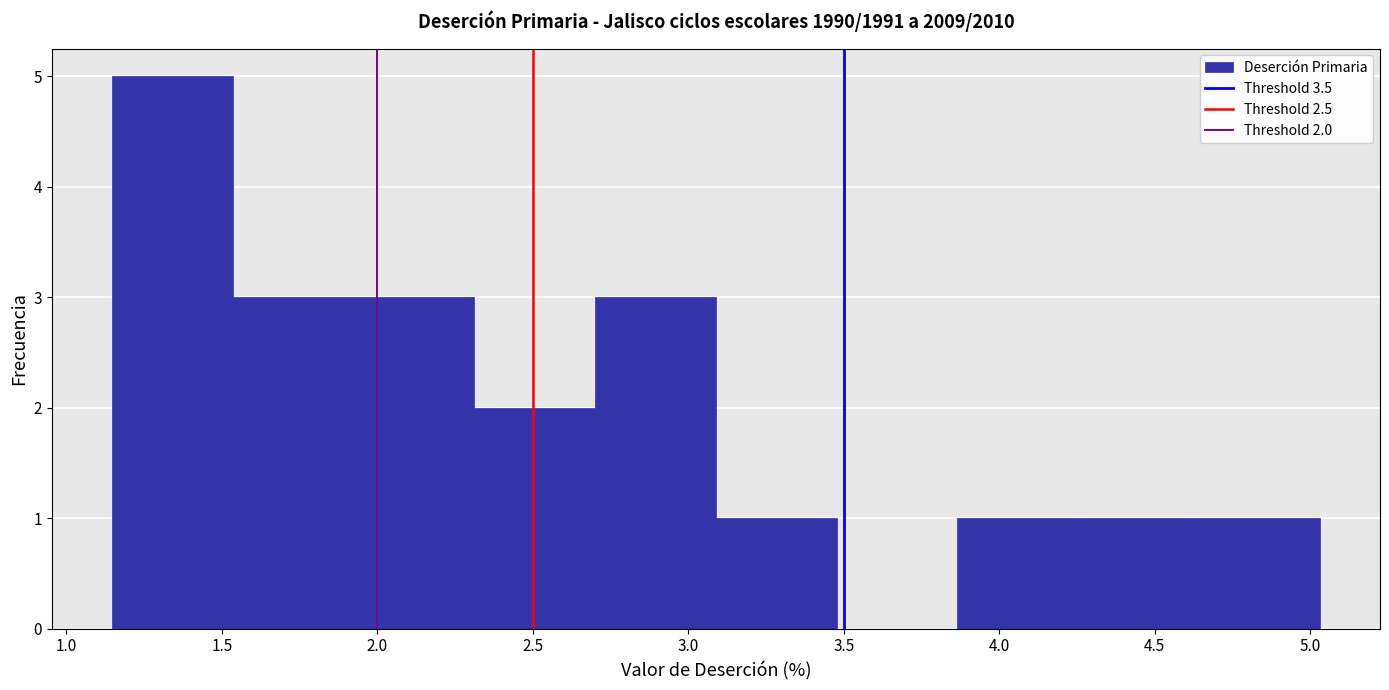

Over which range of the x-axis is the bar tallest?

1.15 to 1.55